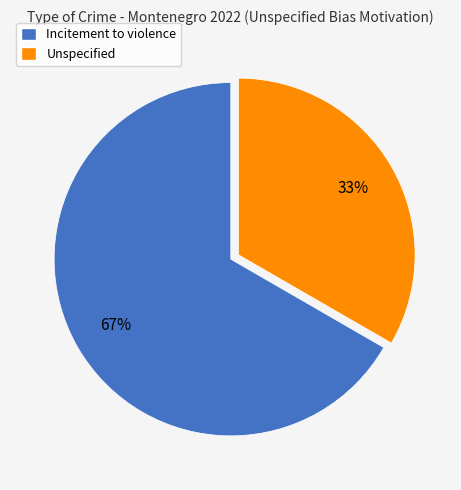

Which has a higher value, Unspecified or Incitement to violence?

Incitement to violence